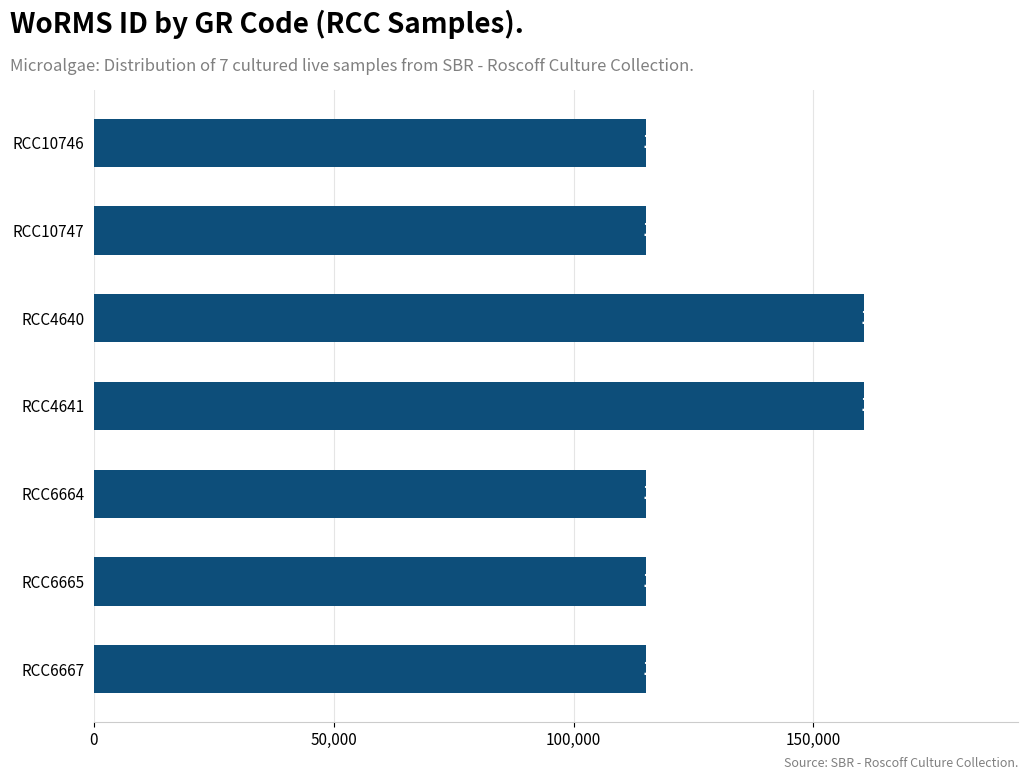

Read the value at RCC4640, to the nearest 50.

160550